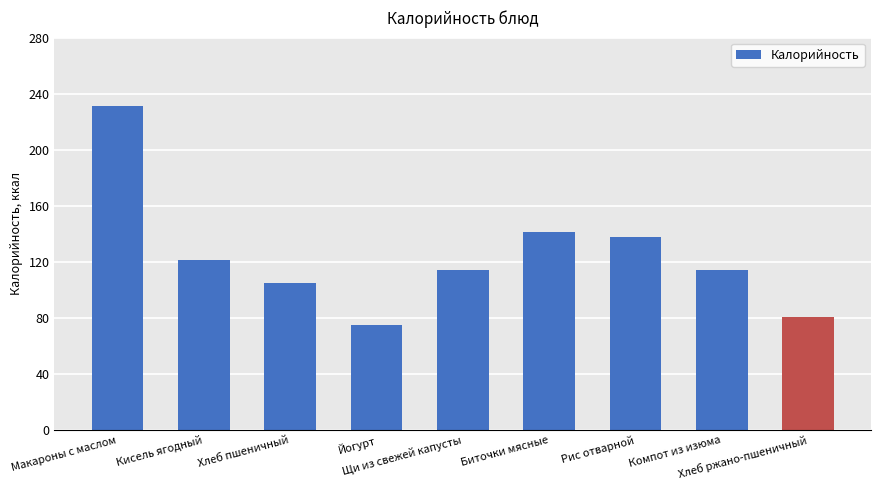

What is the value of the 9th bar from the left?

81